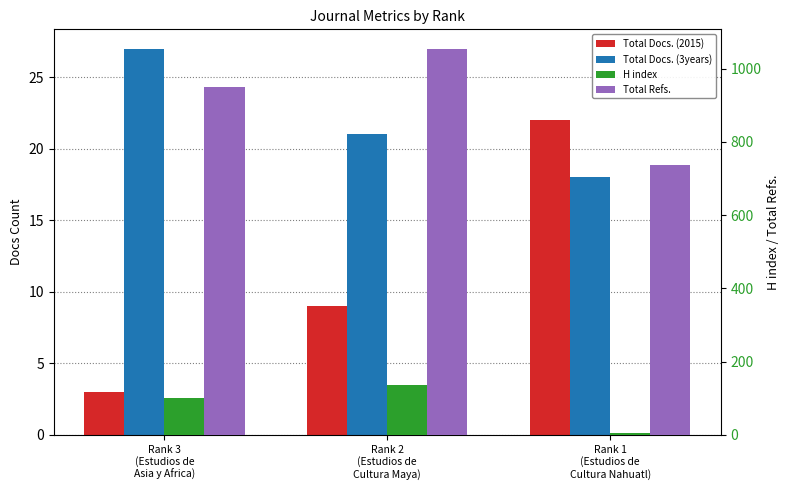

At which label is H index closest to 71?

Rank 3
(Estudios de
Asia y Africa)